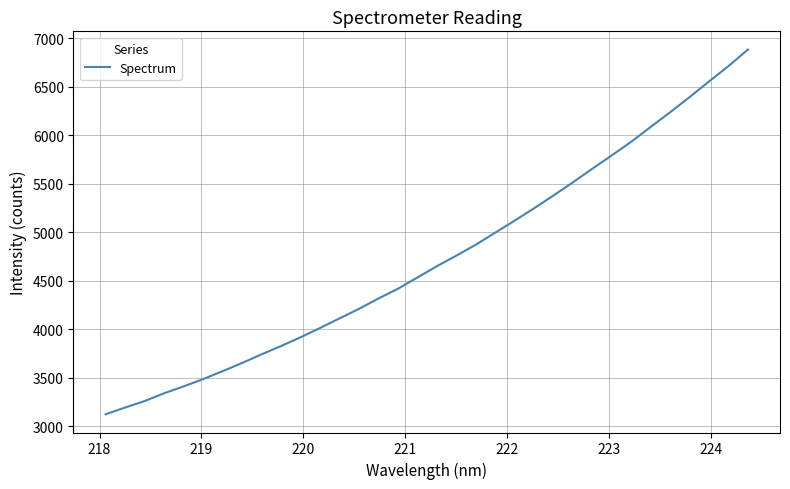

What is the difference between the maximum and minimum values?

3762.7